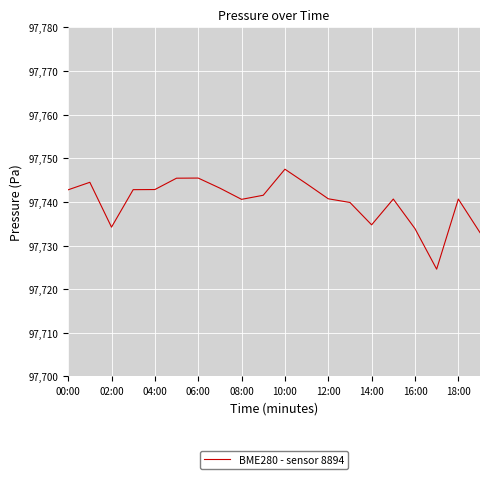

What is the difference between the maximum and minimum values?

22.9